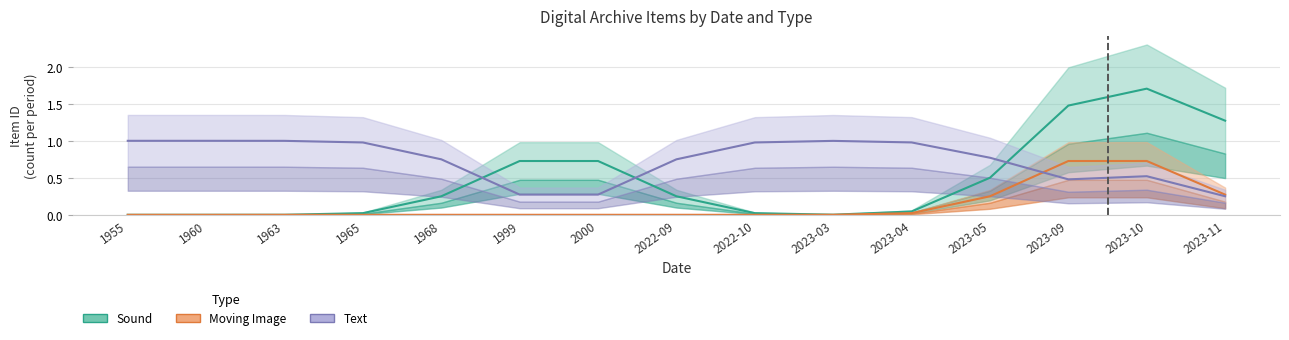

True or false: Moving Image has more than 2 interior local peaks.

False